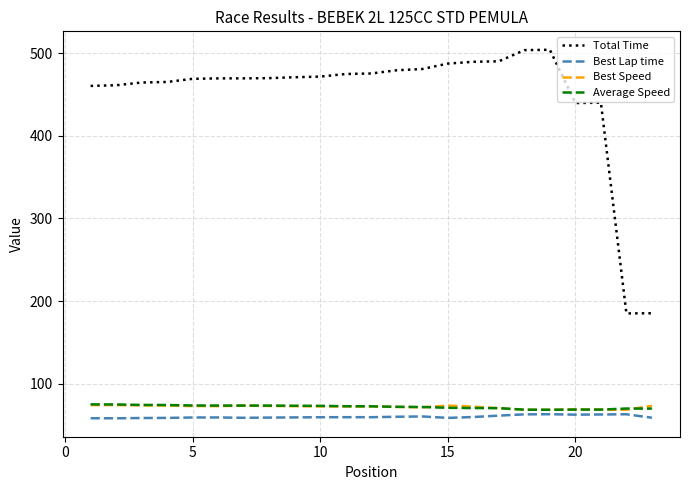

True or false: Total Time and Best Speed intersect in this chart.

False